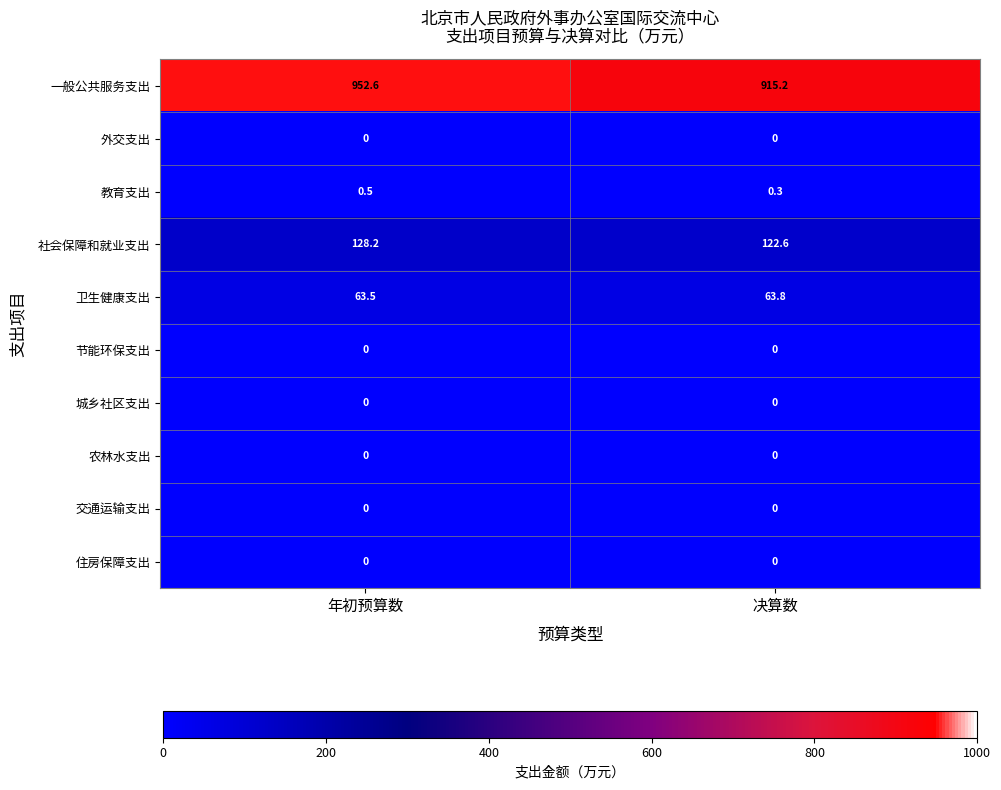

The 外交支出 series shows 0.0 at 决算数. True or false?

True